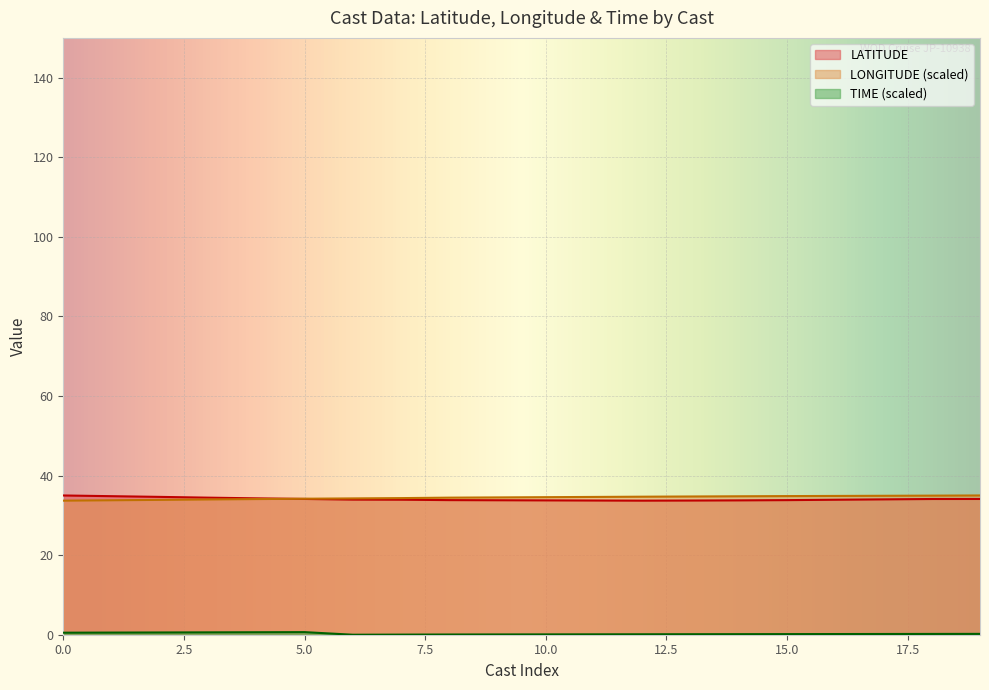

How many data points in TIME are above 0?

19